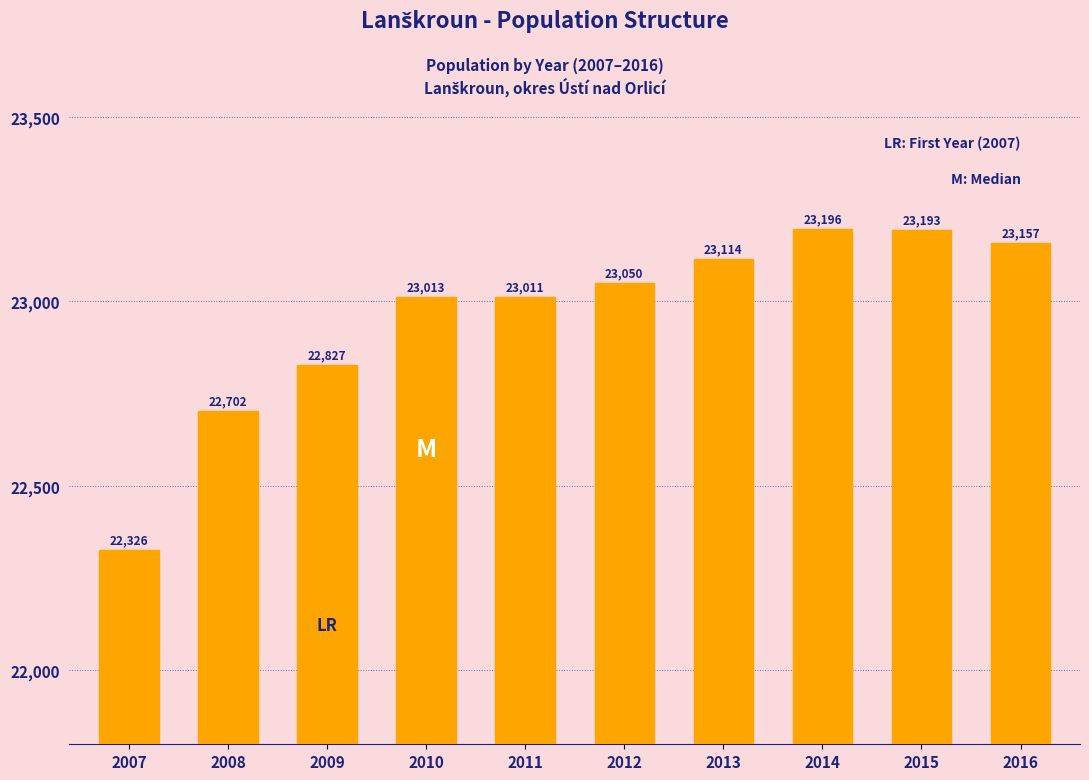

Reading right to left, what are all the values shown in this chart?

23157	23193	23196	23114	23050	23011	23013	22827	22702	22326